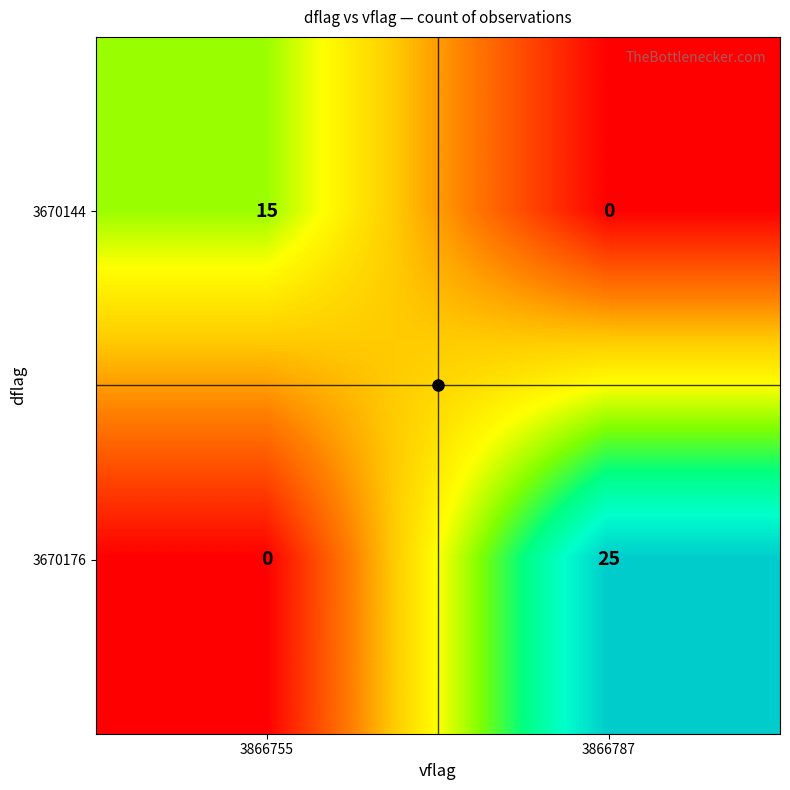

At which category is the sum across all series the highest?

3866787